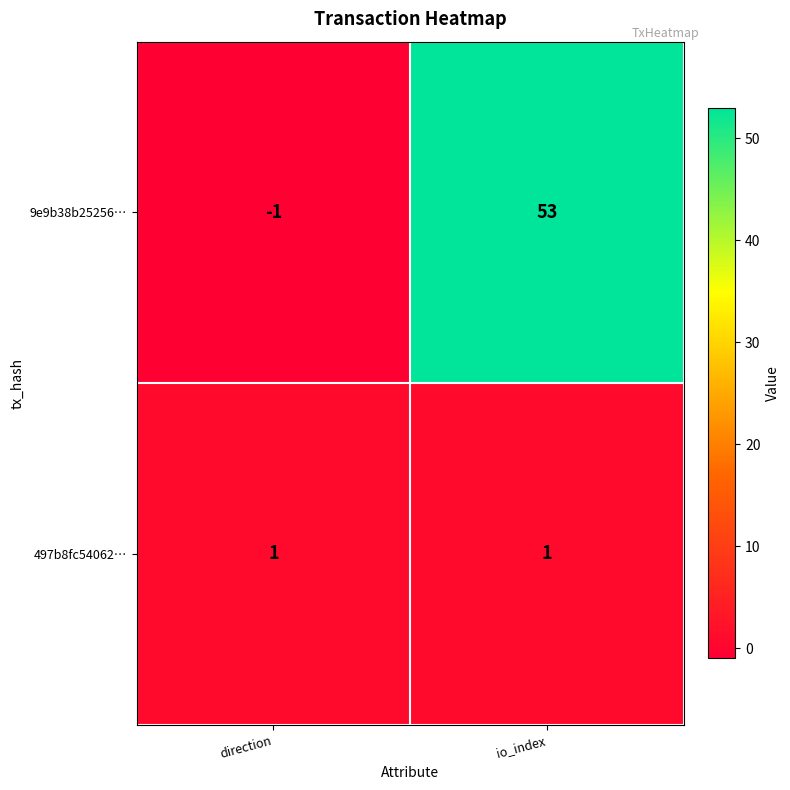

What is the sum of the 9e9b38b25256… values at direction and io_index?

52